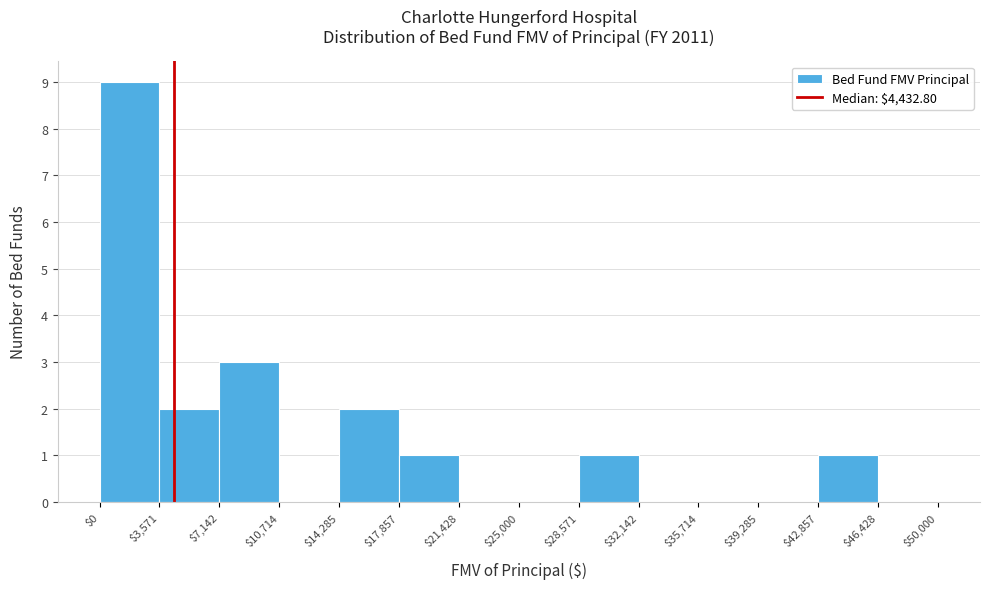

How tall is the bar that spans $7,142 to $10,714 on the x-axis? The values are not printed on the chart, so give them approximately, as read against the axis.

3